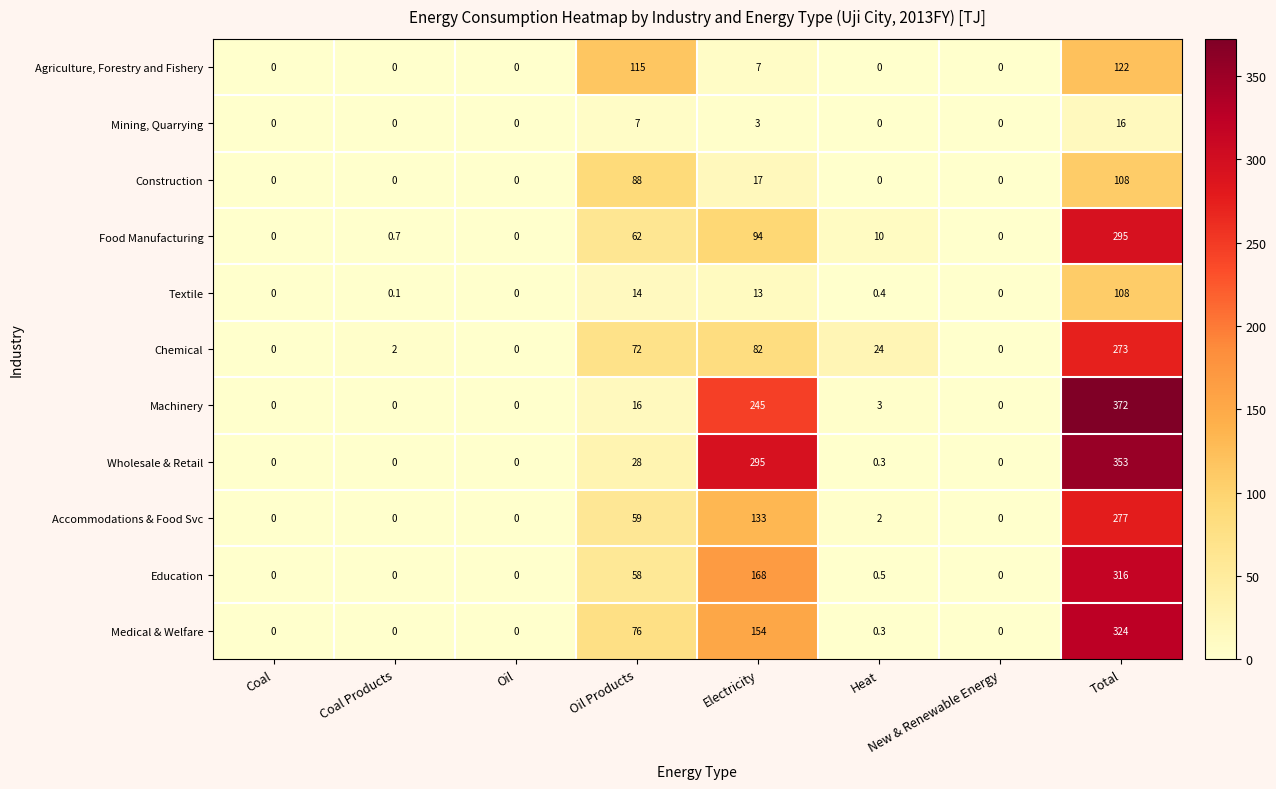

How many values in Medical & Welfare are above zero?

4